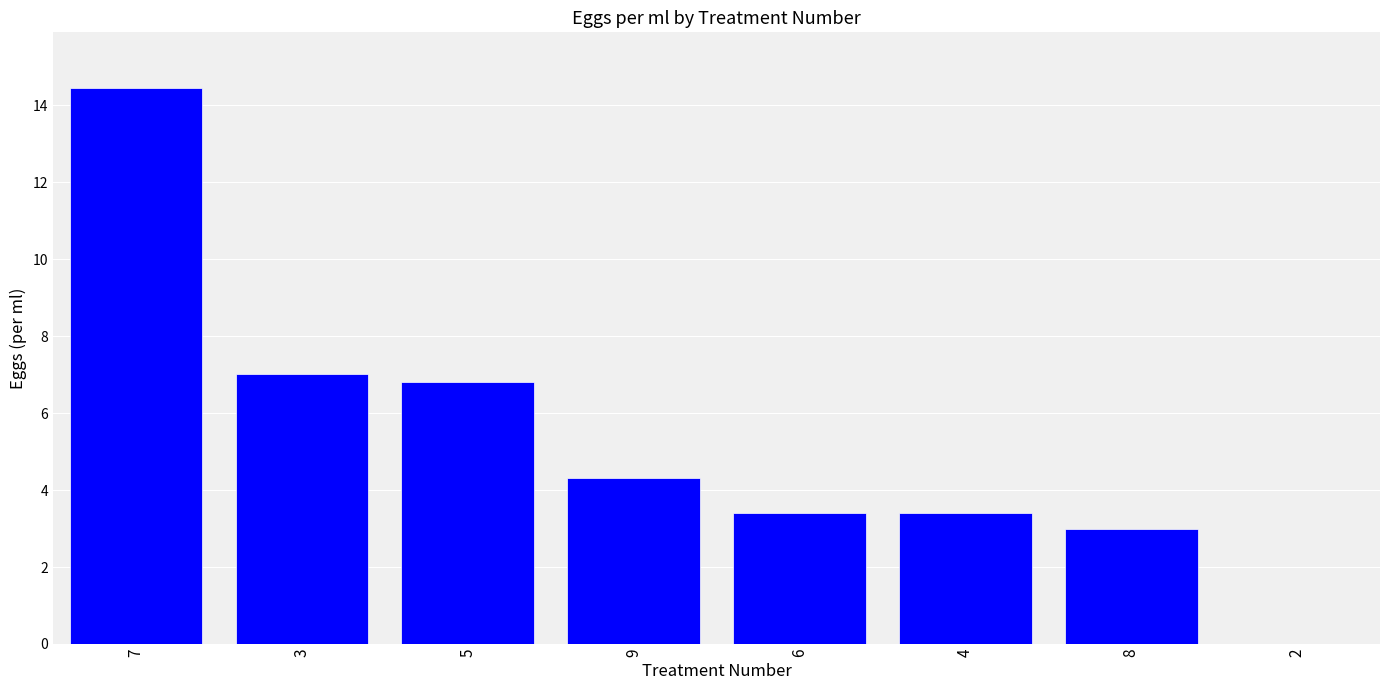

True or false: the data shows 12.3 at 3.

False